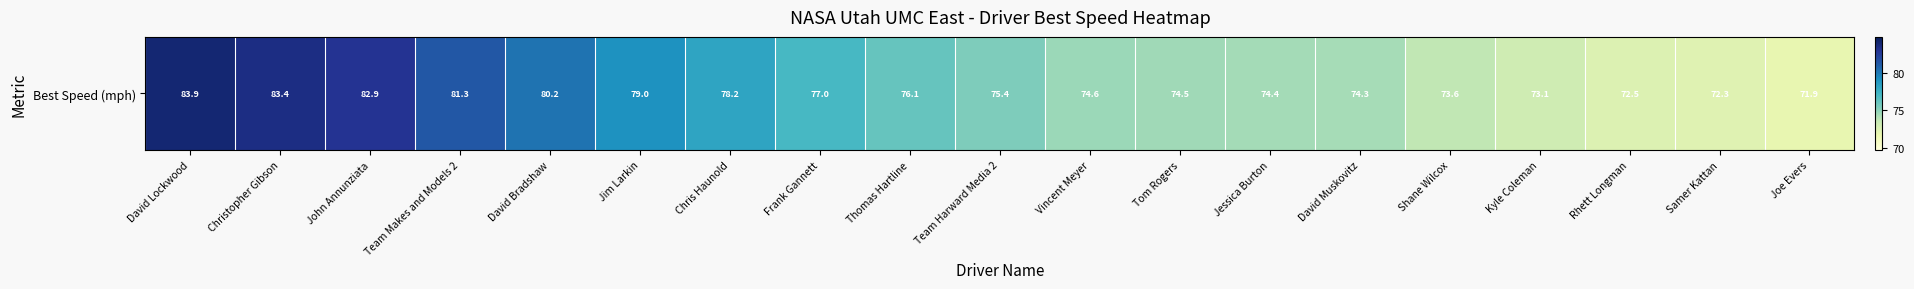

Which has a higher value, Rhett Longman or David Lockwood?

David Lockwood